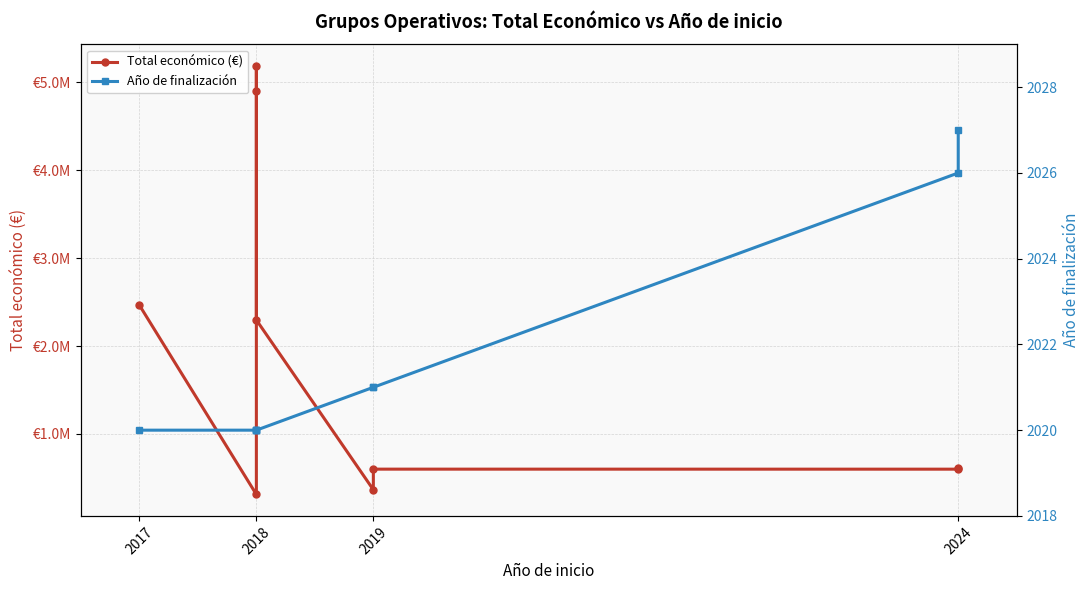

What are all the series names shown in the legend?

Total económico (€), Año de finalización